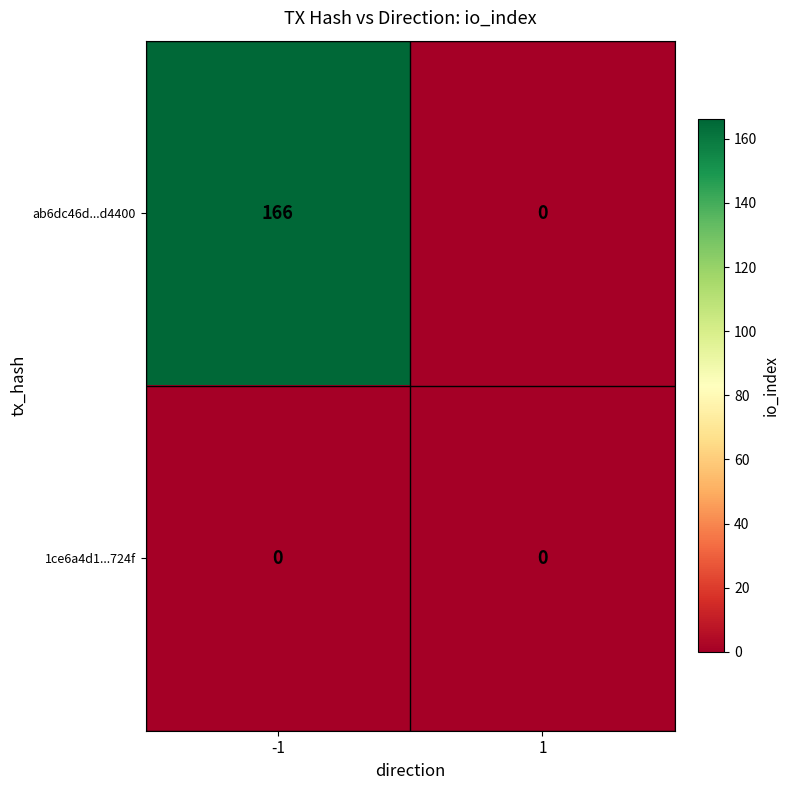

Which series has the largest total across all categories?

ab6dc46d...d4400